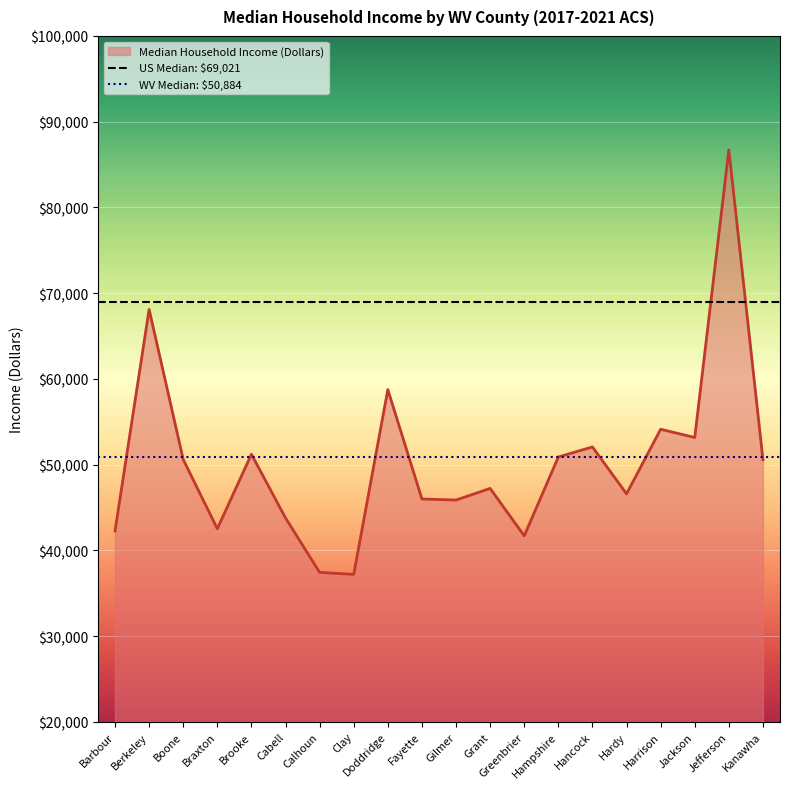

What is the maximum value for US Median: $69,021?

69021